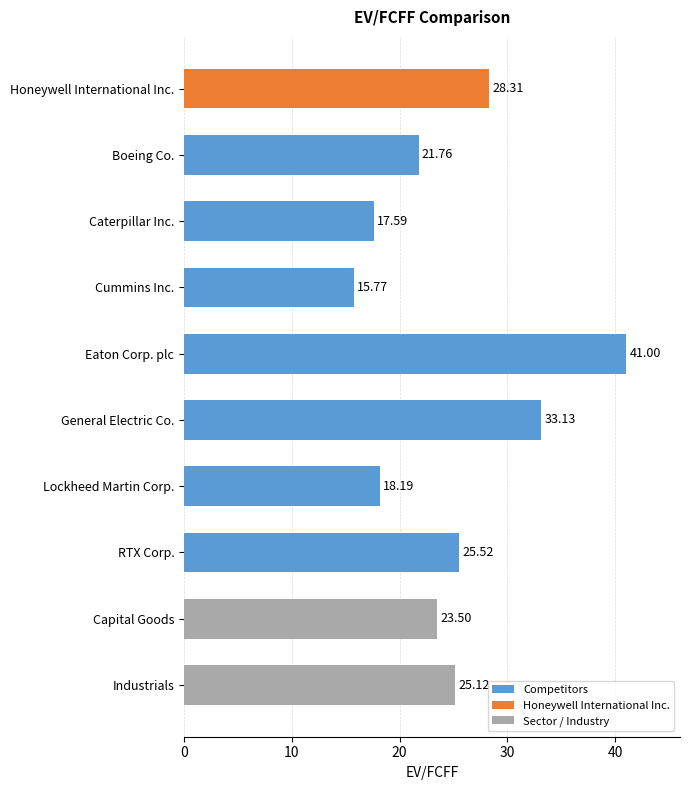

How many data points does each series have?

10